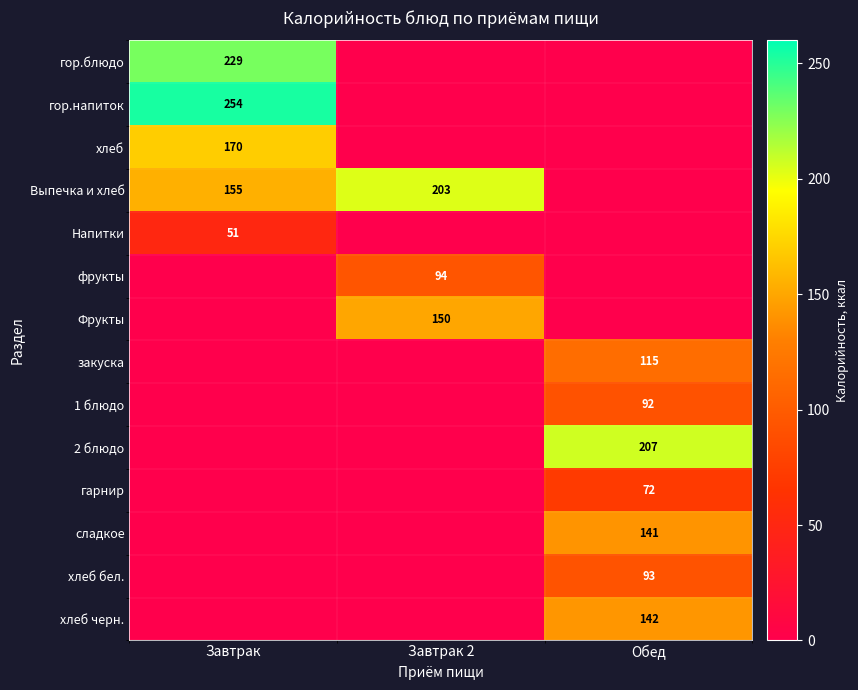

At which category is the sum across all series the highest?

Обед